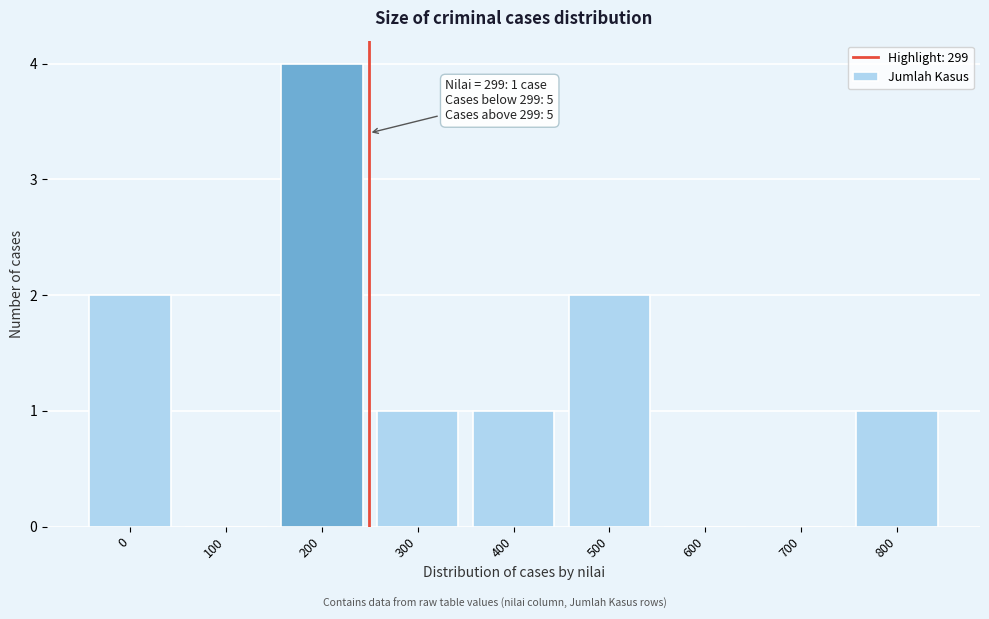

Reading left to right, transcribe all the data shown in this chart.

0=2	100=0	200=4	300=1	400=1	500=2	600=0	700=0	800=1